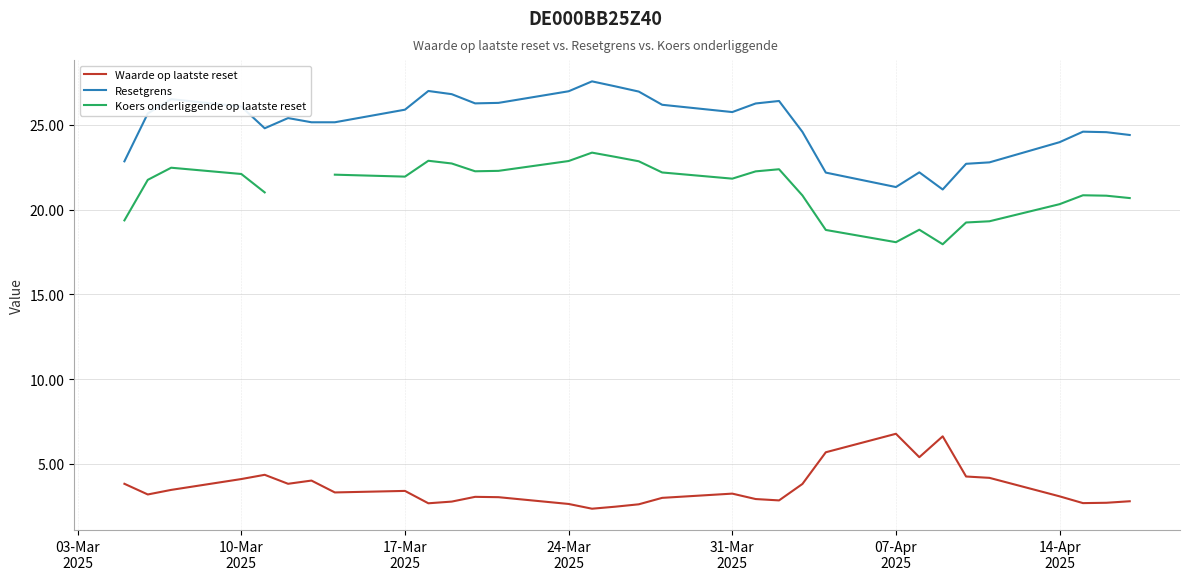

What is the maximum value for Waarde op laatste reset?

6.8